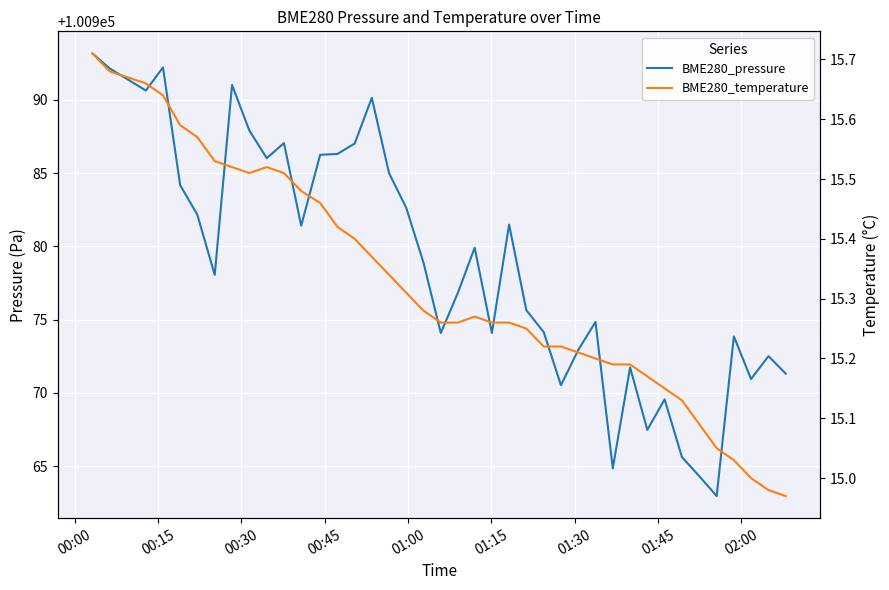

Is the value of BME280_pressure at 12 greater than the value of BME280_temperature at 12?

Yes